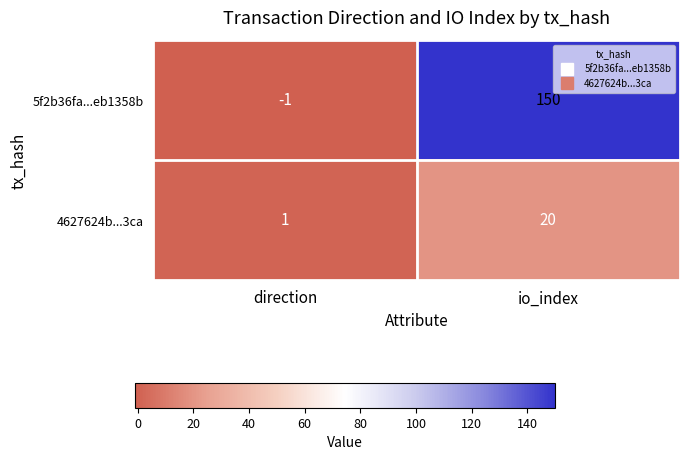

At which category is the sum across all series the highest?

io_index